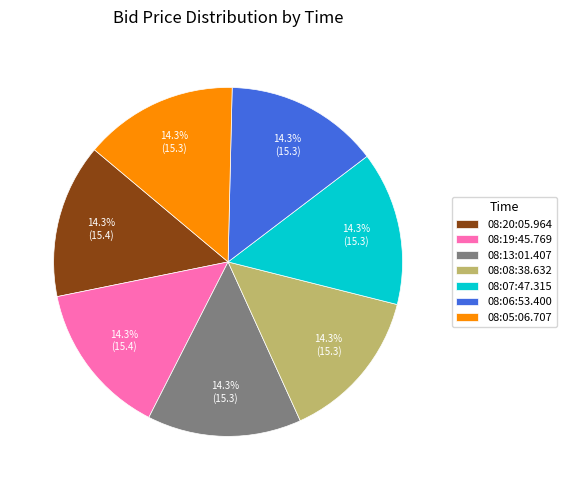

What percentage do 08:20:05.964 and 08:05:06.707 together represent?

28.6%